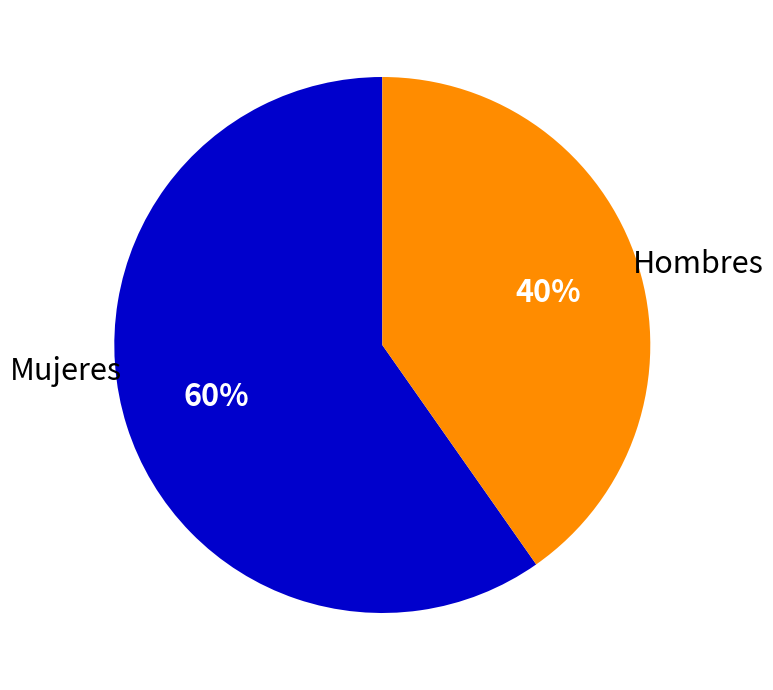

To the nearest percent, what is the combined percentage of Hombres and Mujeres?

100%